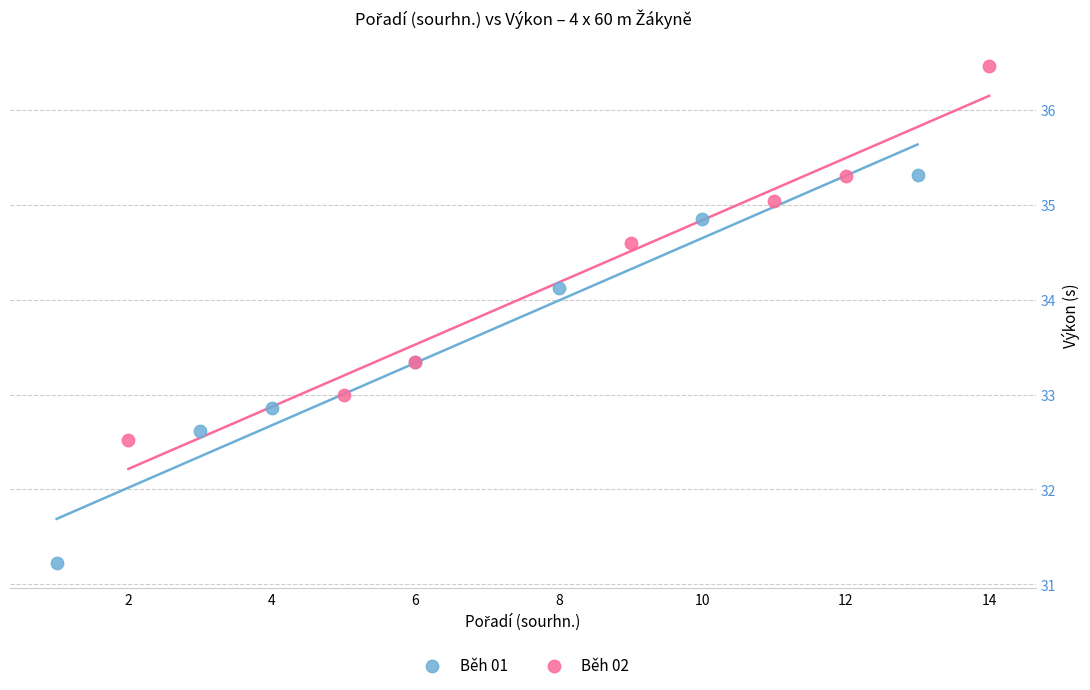

Which series has the widest spread of Y values?

Běh 01